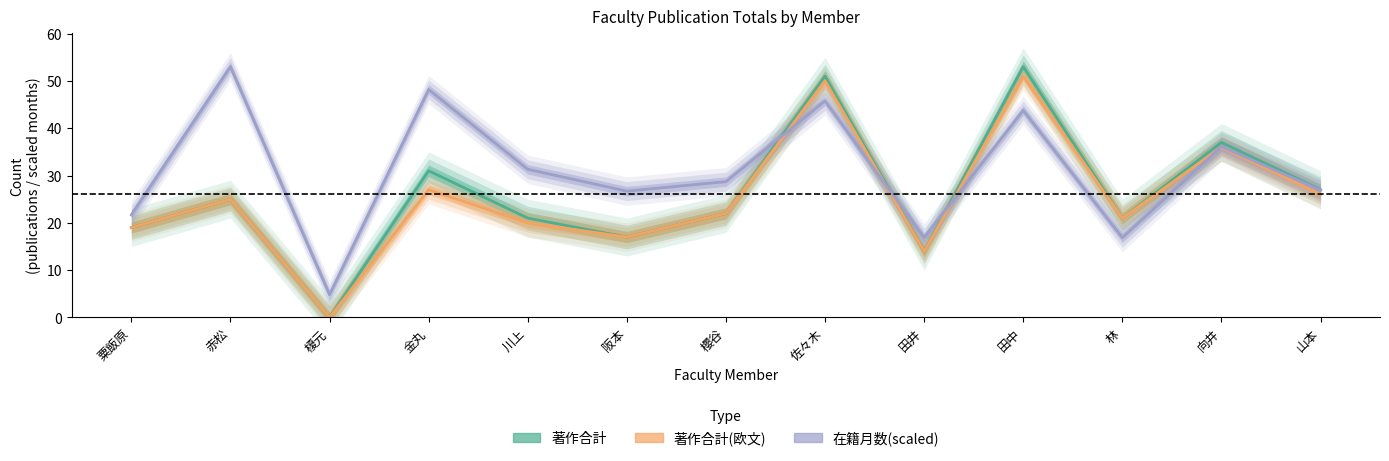

How many interior local peaks does the 在籍月数(scaled) series have?

5